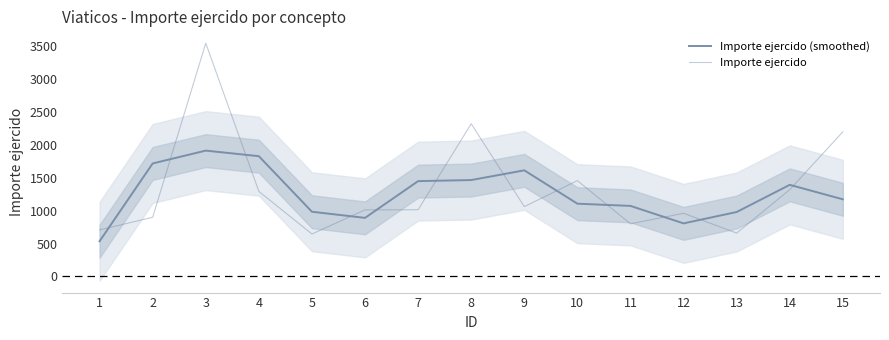

Where does the Importe ejercido series first go above 1014?

3